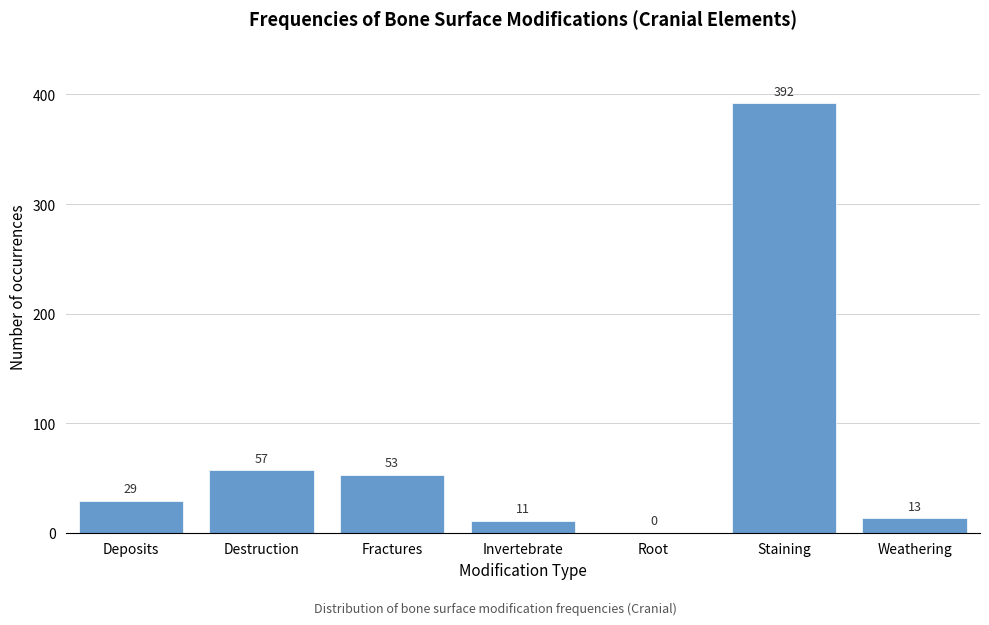

Reading right to left, transcribe all the data shown in this chart.

Weathering=13	Staining=392	Root=0	Invertebrate=11	Fractures=53	Destruction=57	Deposits=29